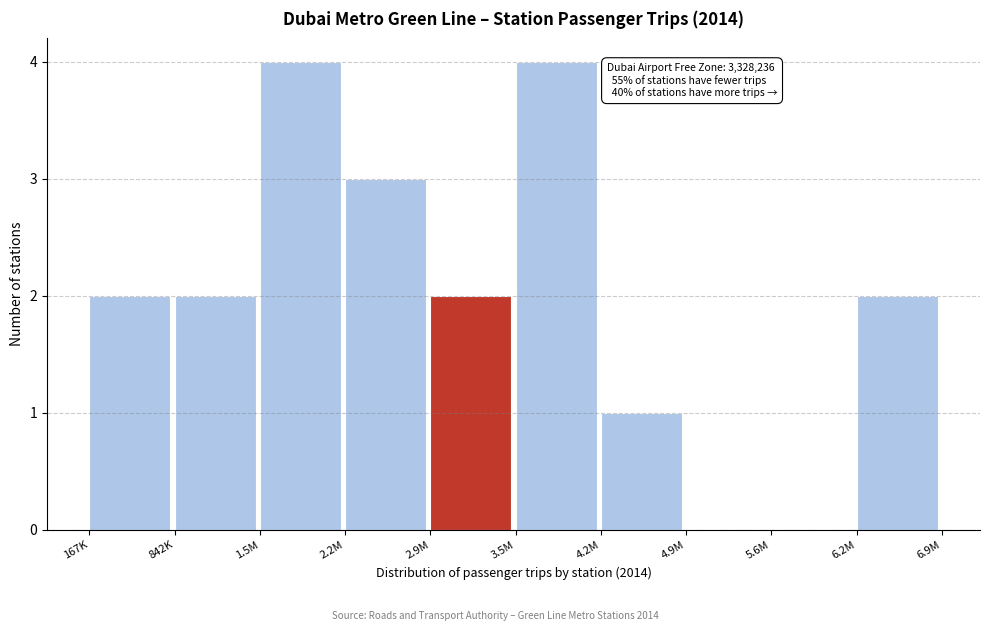

Reading left to right, what are all the values shown in this chart?

167K=2	842K=2	1.5M=4	2.2M=3	2.9M=2	3.5M=4	4.2M=1	4.9M=0	5.6M=0	6.2M=2